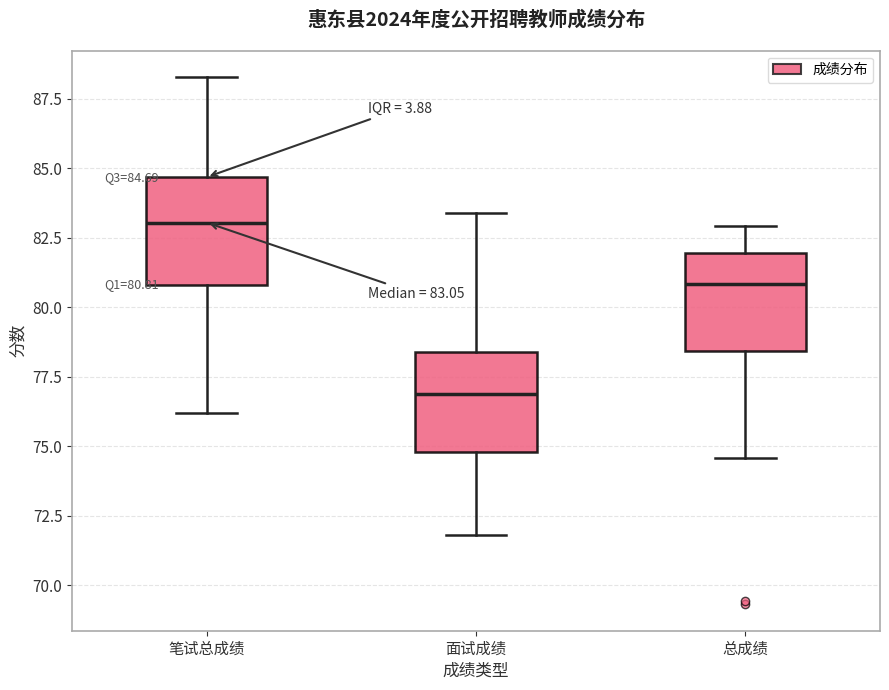

Which box has the lowest median line?

面试成绩